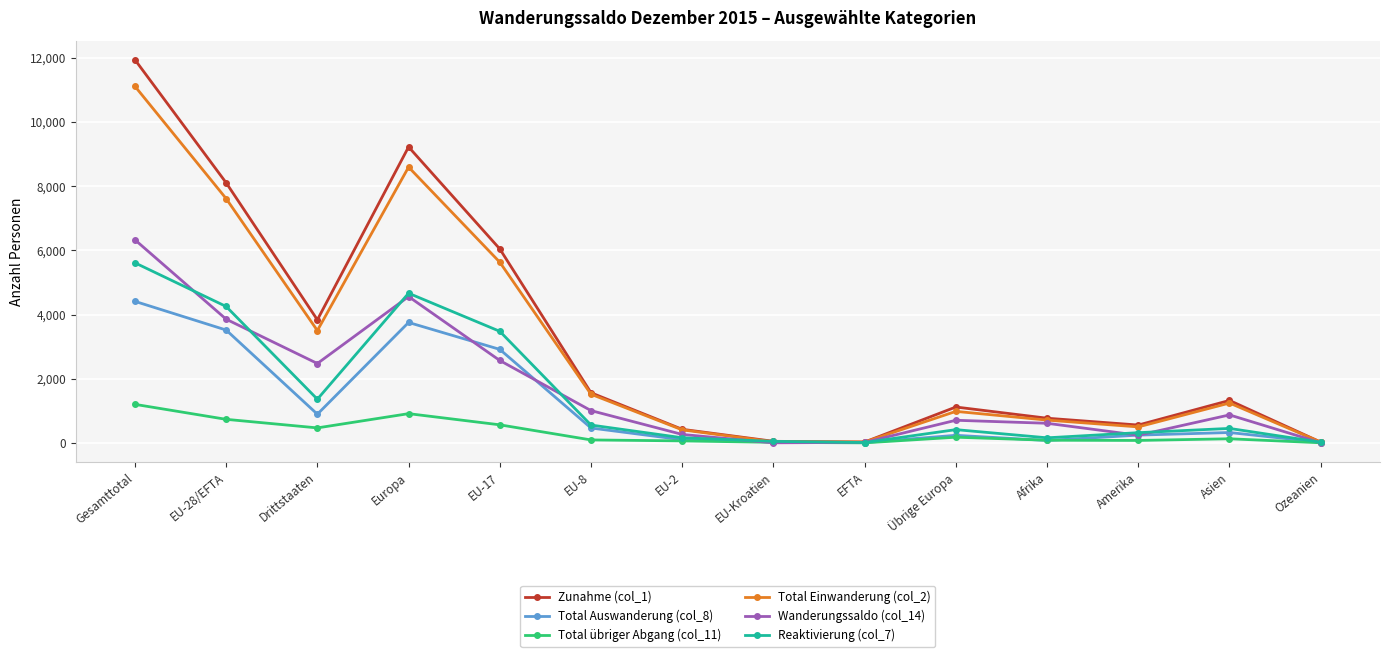

At which label is Zunahme (col_1) closest to 5982?

EU-17